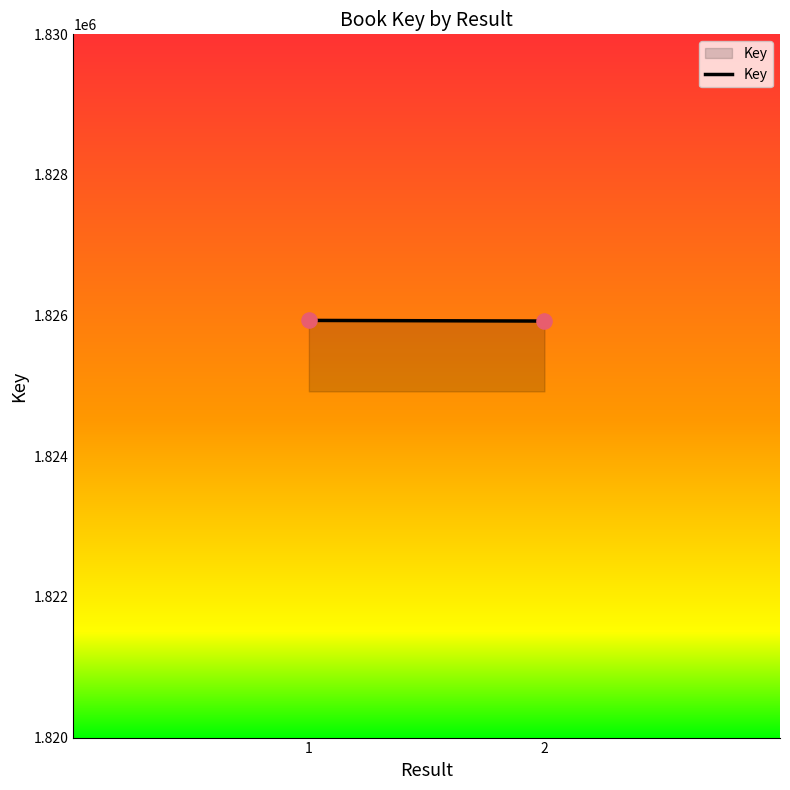

What is the average Y value?

1825928